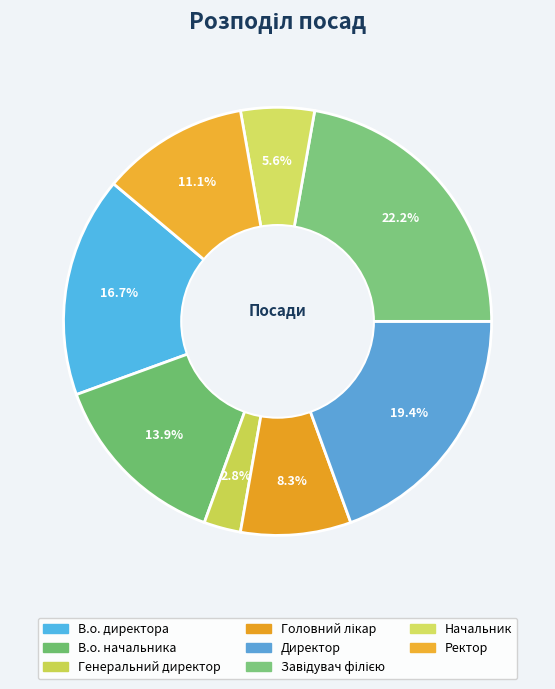

Is it true that Директор is 27% of the pie?

False